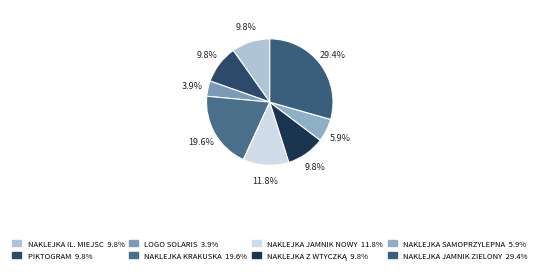

Does any single category account for the majority?

No